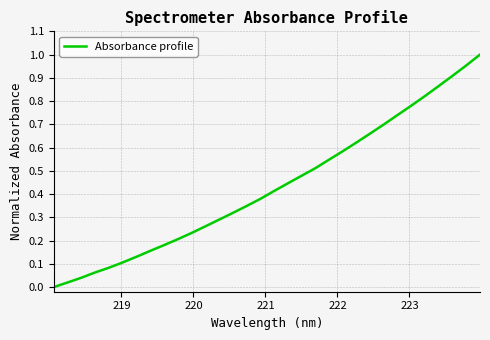

Does the chart display data point markers on the line(s)?

No